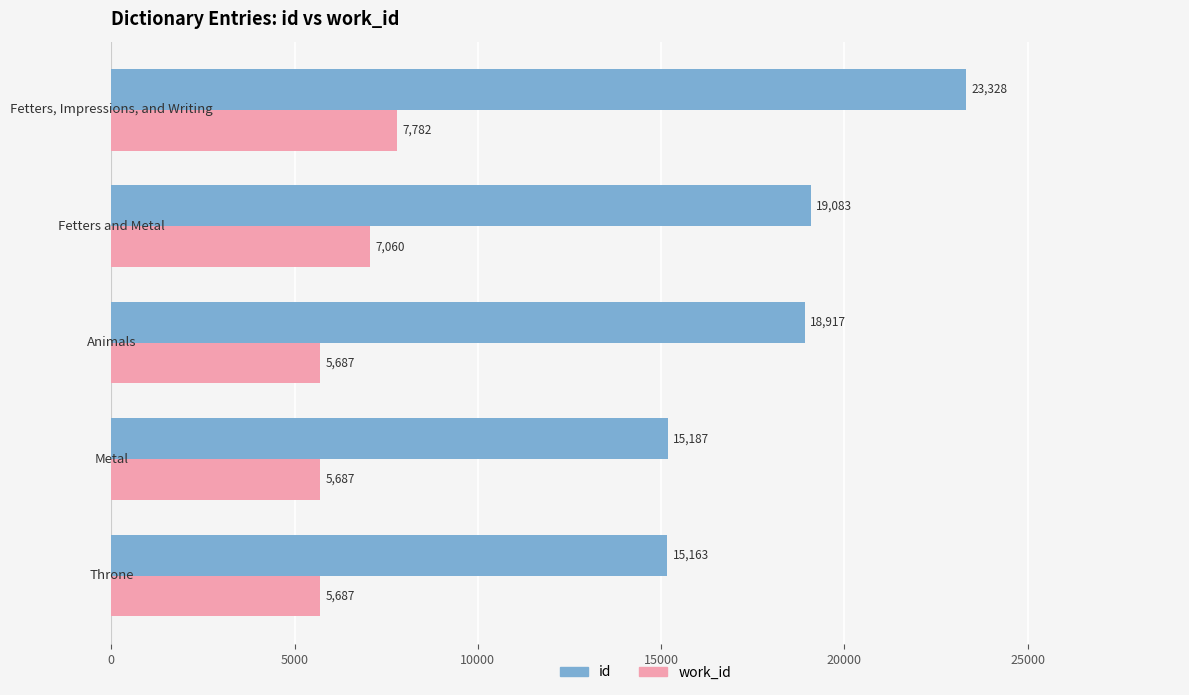

What is the minimum value shown in the chart?

5687